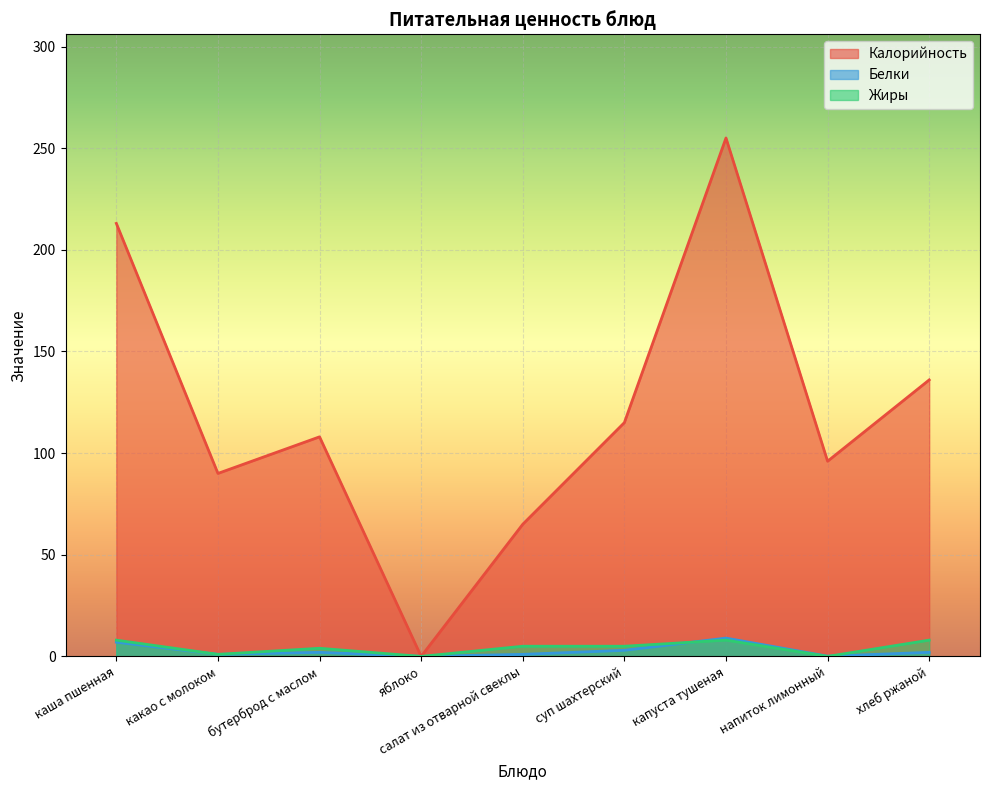

What is the total value across all series at каша пшенная?

228.0